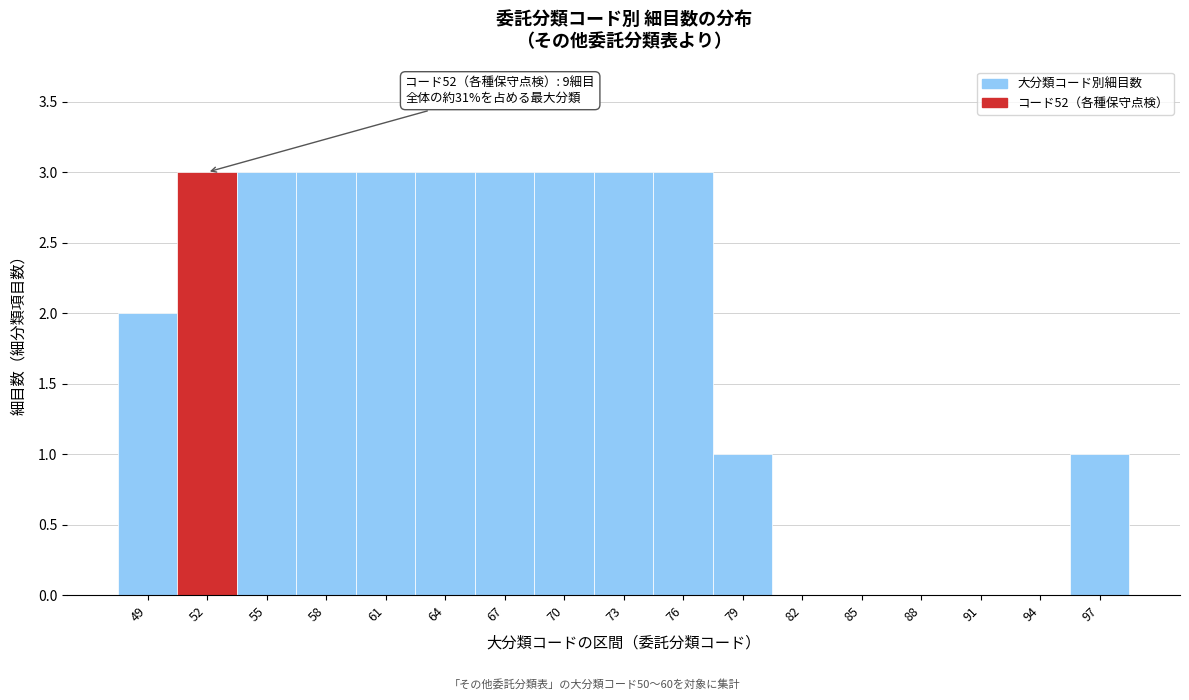

Reading left to right, transcribe all the data shown in this chart.

49=2	52=3	55=3	58=3	61=3	64=3	67=3	70=3	73=3	76=3	79=1	82=0	85=0	88=0	91=0	94=0	97=1